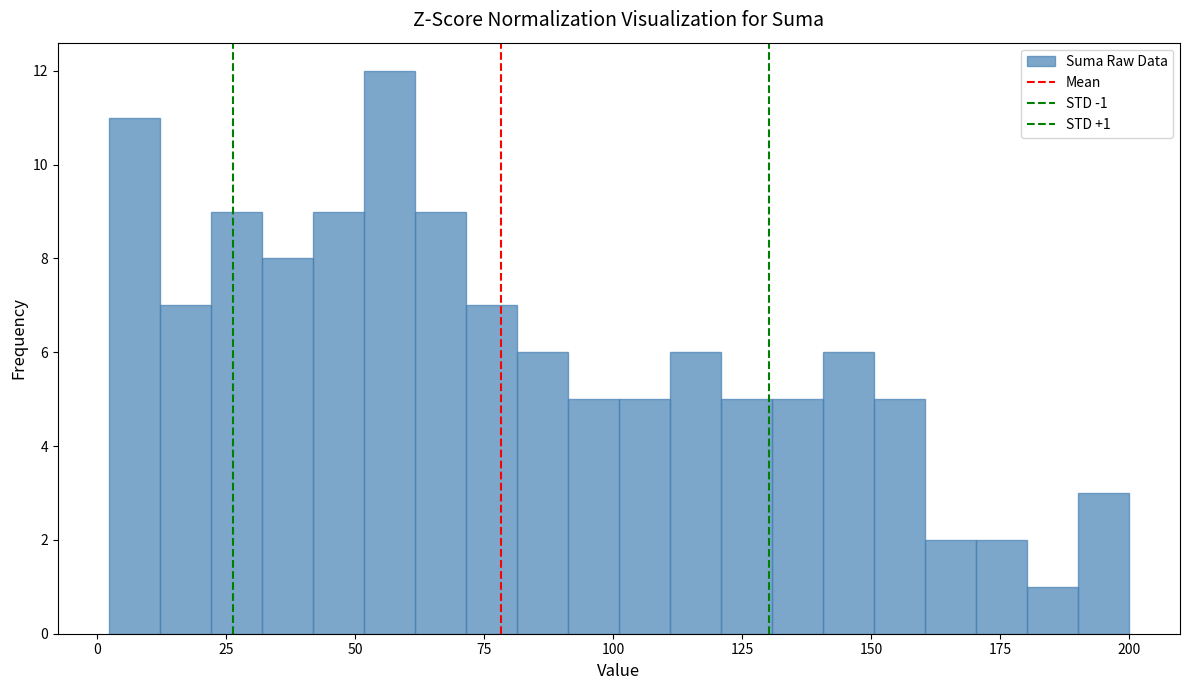

Around what value on the x-axis is the tallest bar? Give the approximate position of its centre, as read against the axis.

55